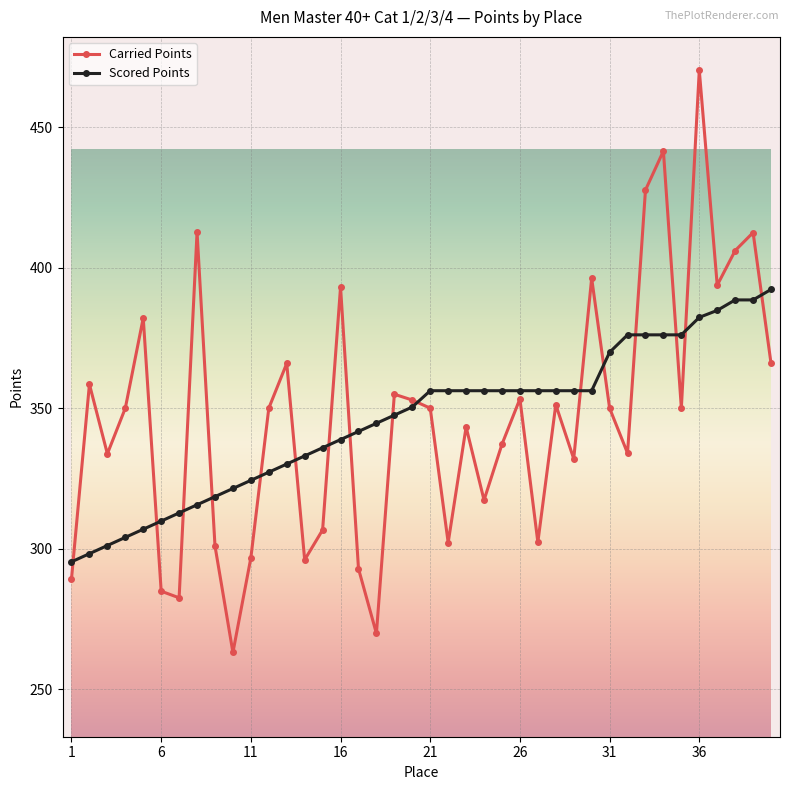

What is the minimum value for Scored Points?

295.3